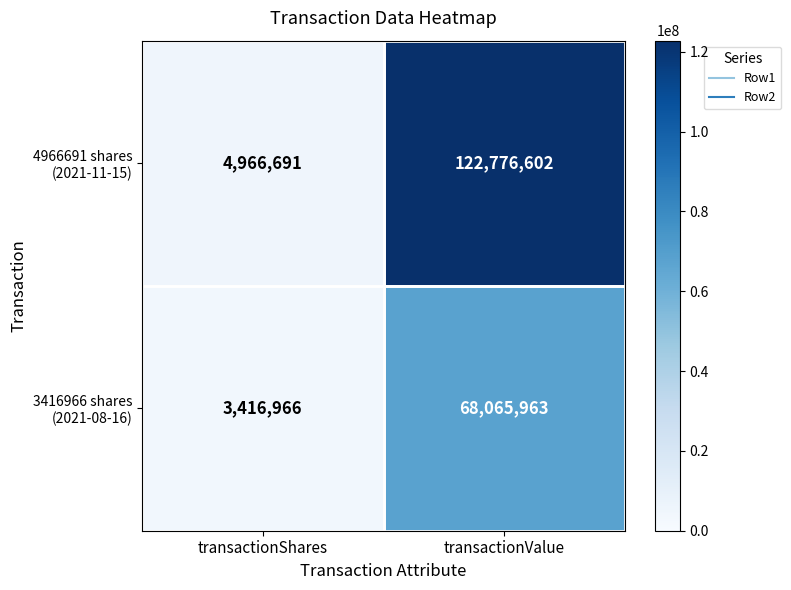

What is the total value across all series at transactionShares?

8383657